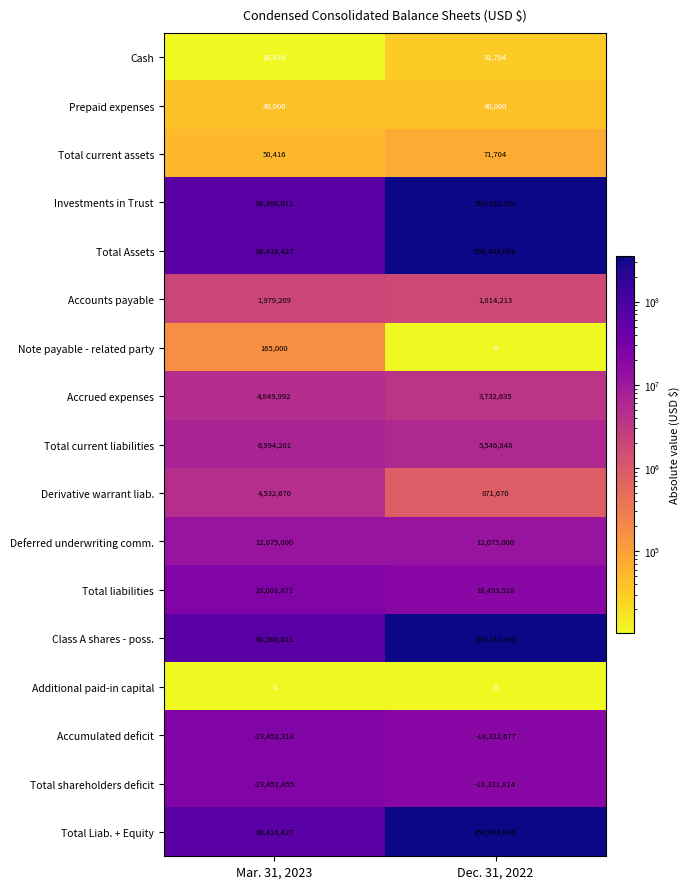

List the labels in order of Derivative warrant liab. value, smallest first.

Dec. 31, 2022, Mar. 31, 2023